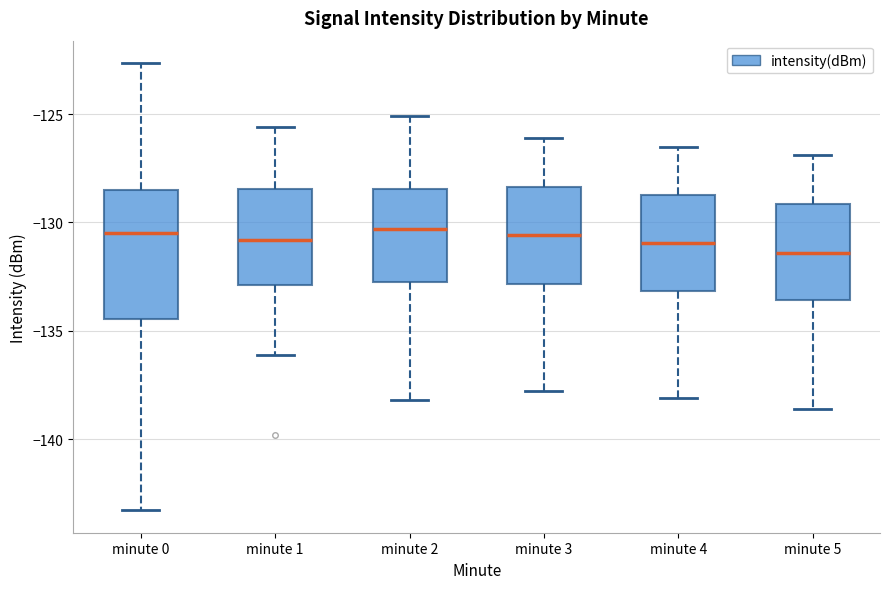

Comparing the boxes themselves (not the whiskers), which one is the tallest?

minute 0